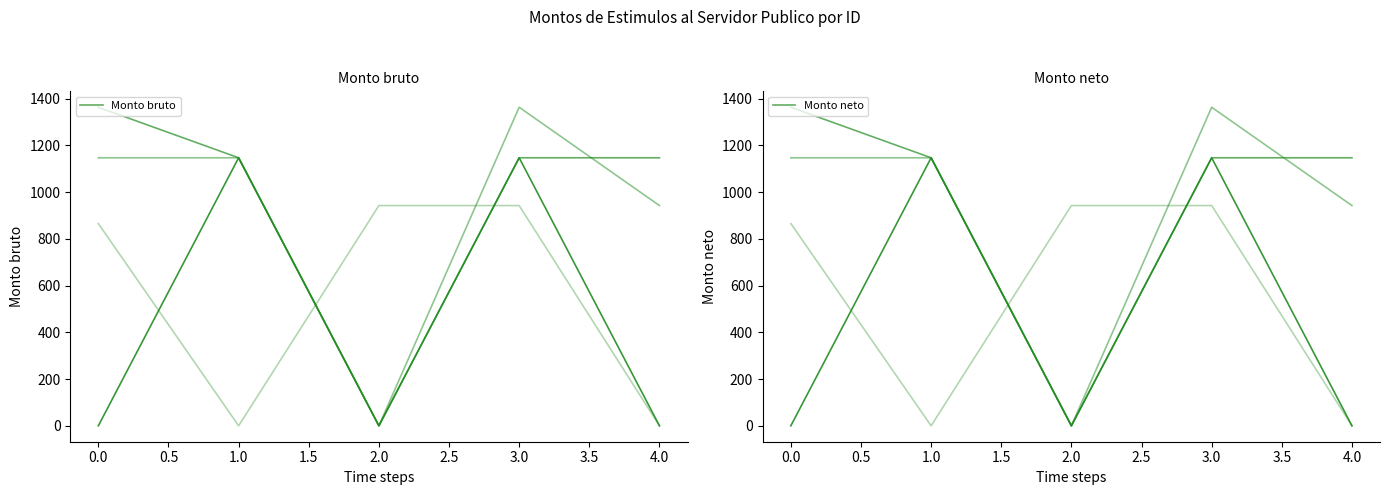

Which series has the largest total across all categories?

Monto bruto